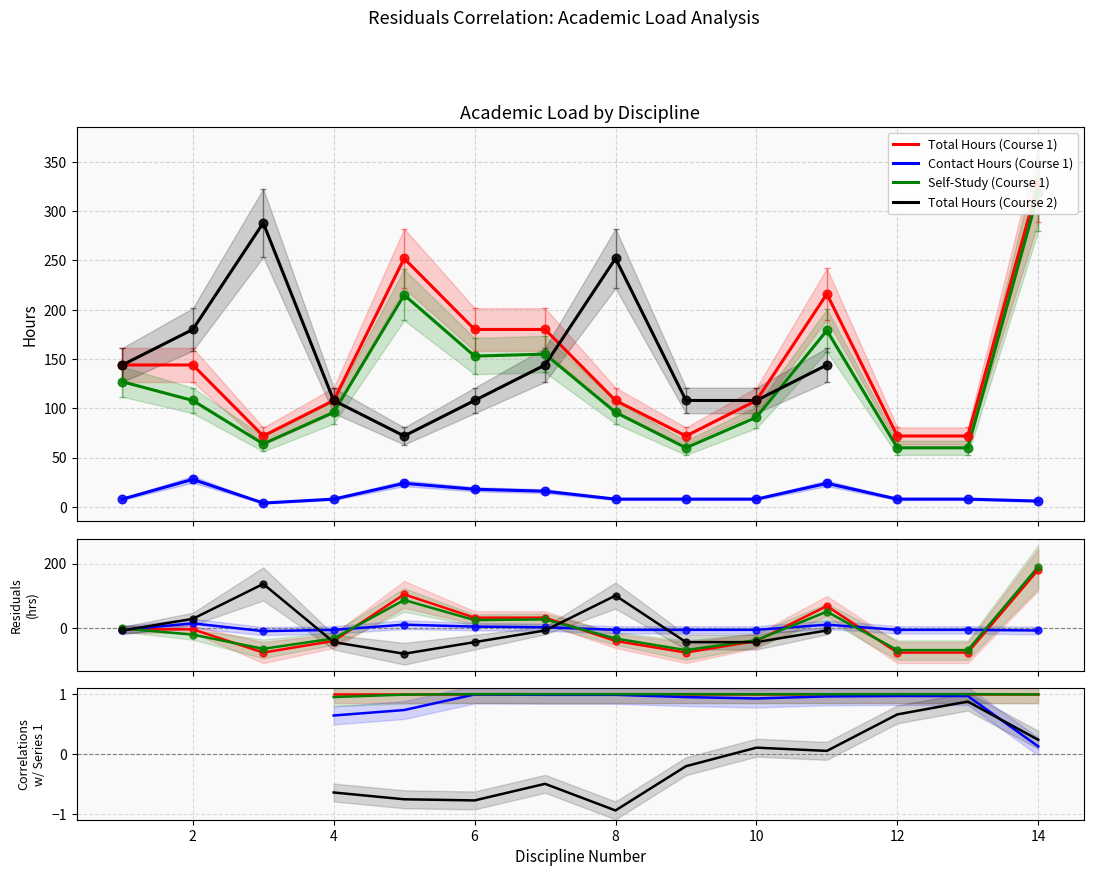

At how many categories does at least one series exceed 0?

11